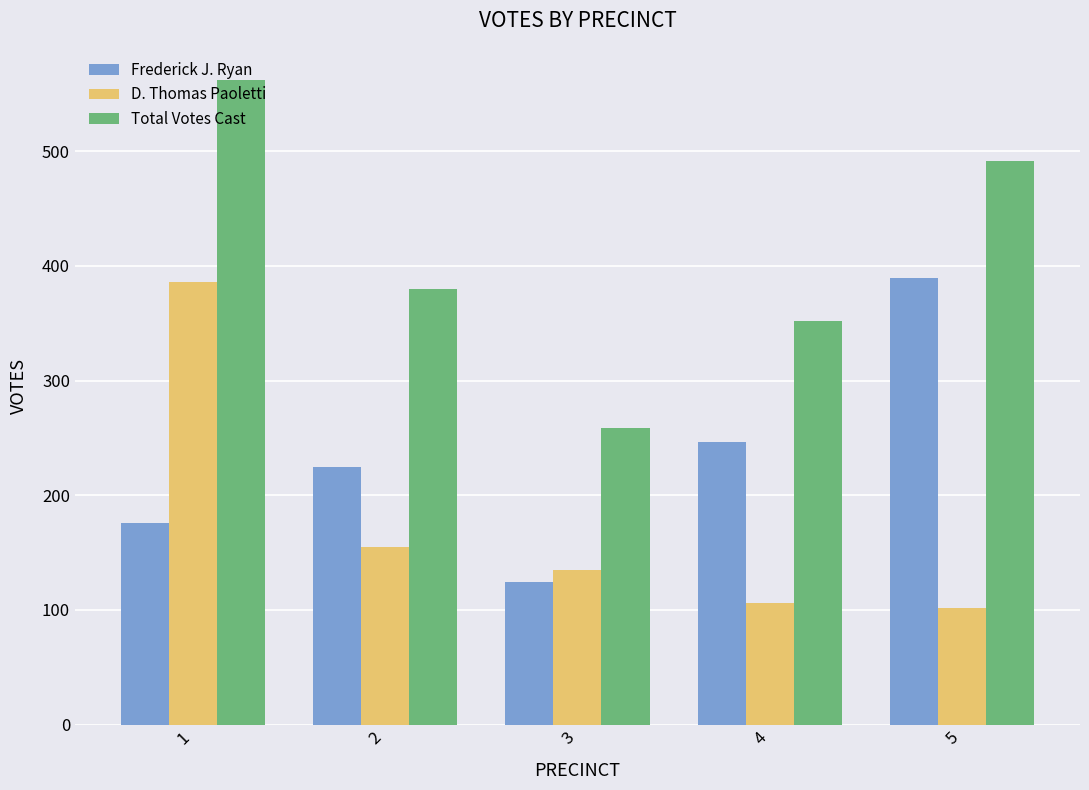

List the series in order of their overall mean, lowest first.

D. Thomas Paoletti, Frederick J. Ryan, Total Votes Cast